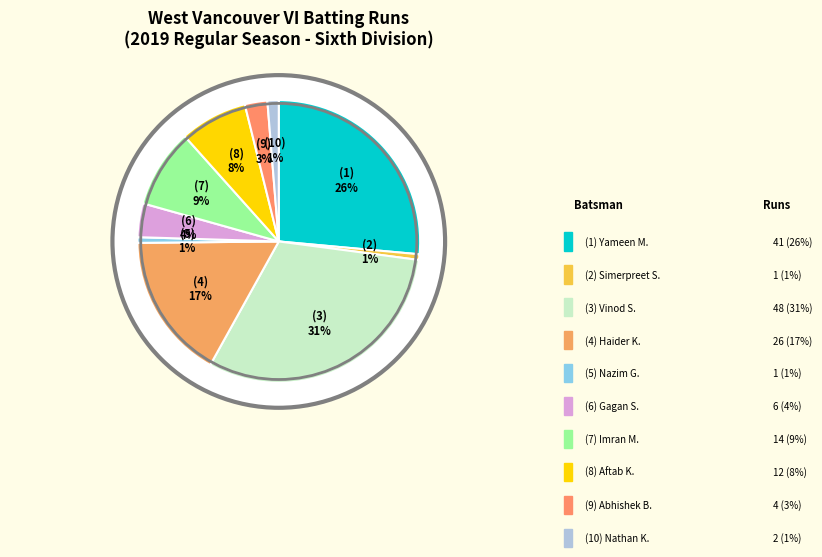

To the nearest percent, what portion does Nazim Gillani represent?

1%